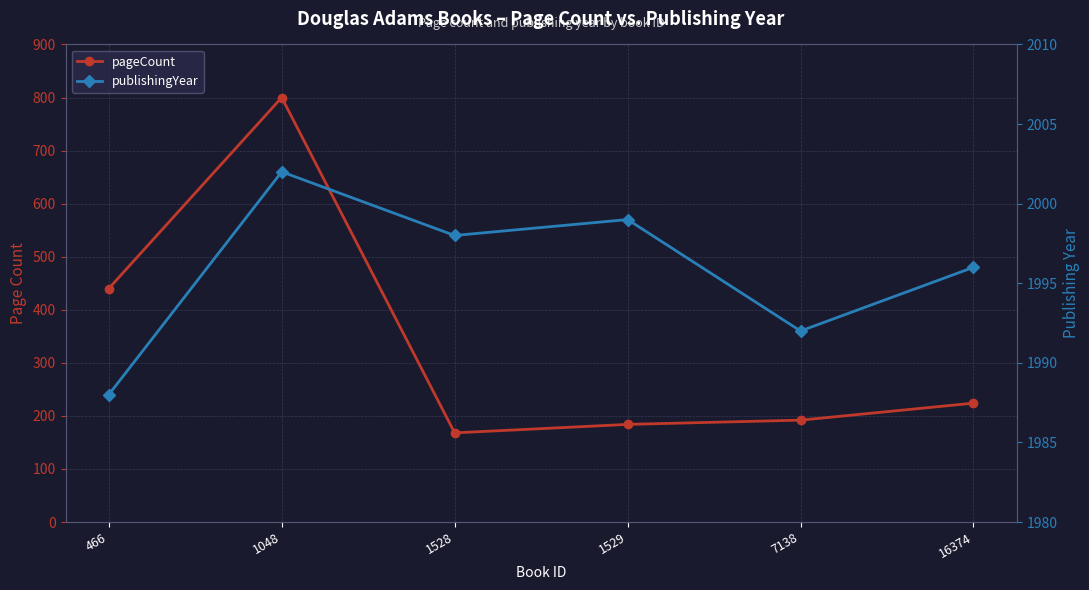

Reading left to right, what are all the values shown in this chart?

pageCount: 466=440	1048=800	1528=168	1529=184	7138=192	16374=224
publishingYear: 466=1988	1048=2002	1528=1998	1529=1999	7138=1992	16374=1996